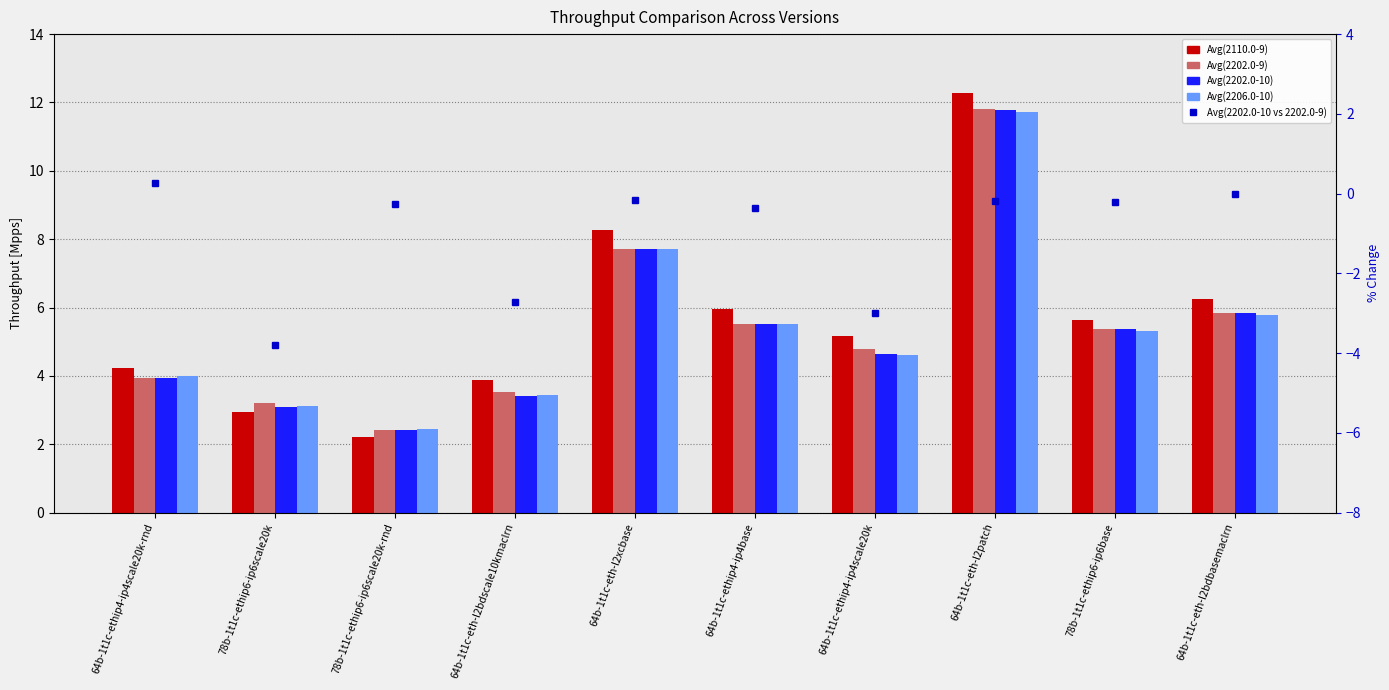

Reading left to right, transcribe all the data shown in this chart.

Avg(2110.0-9): 4.2	2.9	2.2	3.9	8.3	6.0	5.2	12.3	5.6	6.3
Avg(2202.0-9): 3.9	3.2	2.4	3.5	7.7	5.5	4.8	11.8	5.4	5.8
Avg(2202.0-10): 4.0	3.1	2.4	3.4	7.7	5.5	4.6	11.8	5.4	5.8
Avg(2206.0-10): 4.0	3.1	2.4	3.4	7.7	5.5	4.6	11.7	5.3	5.8
Avg(2202.0-10 vs 2202.0-9): 0.3	-3.8	-0.2	-2.7	-0.1	-0.4	-3.0	-0.2	-0.2	0.0